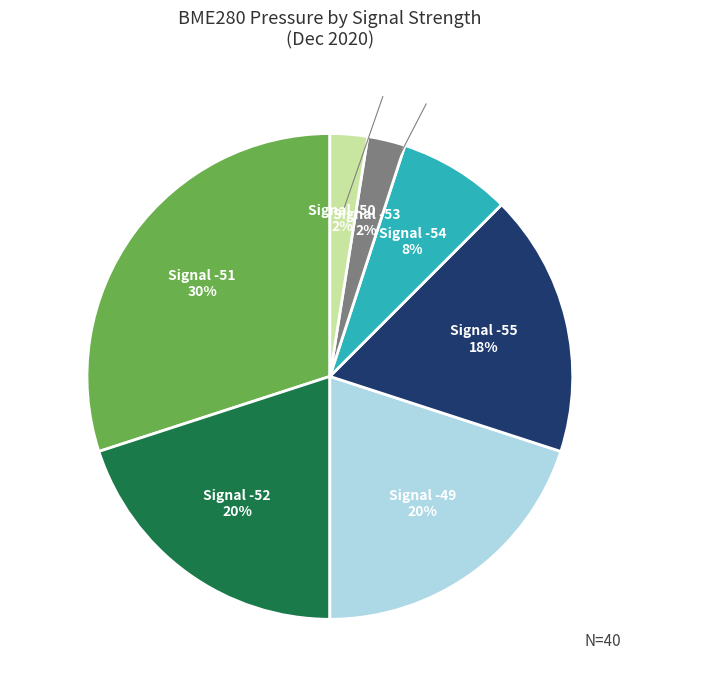

Combined, do 4 and 18 account for over 50%?

No